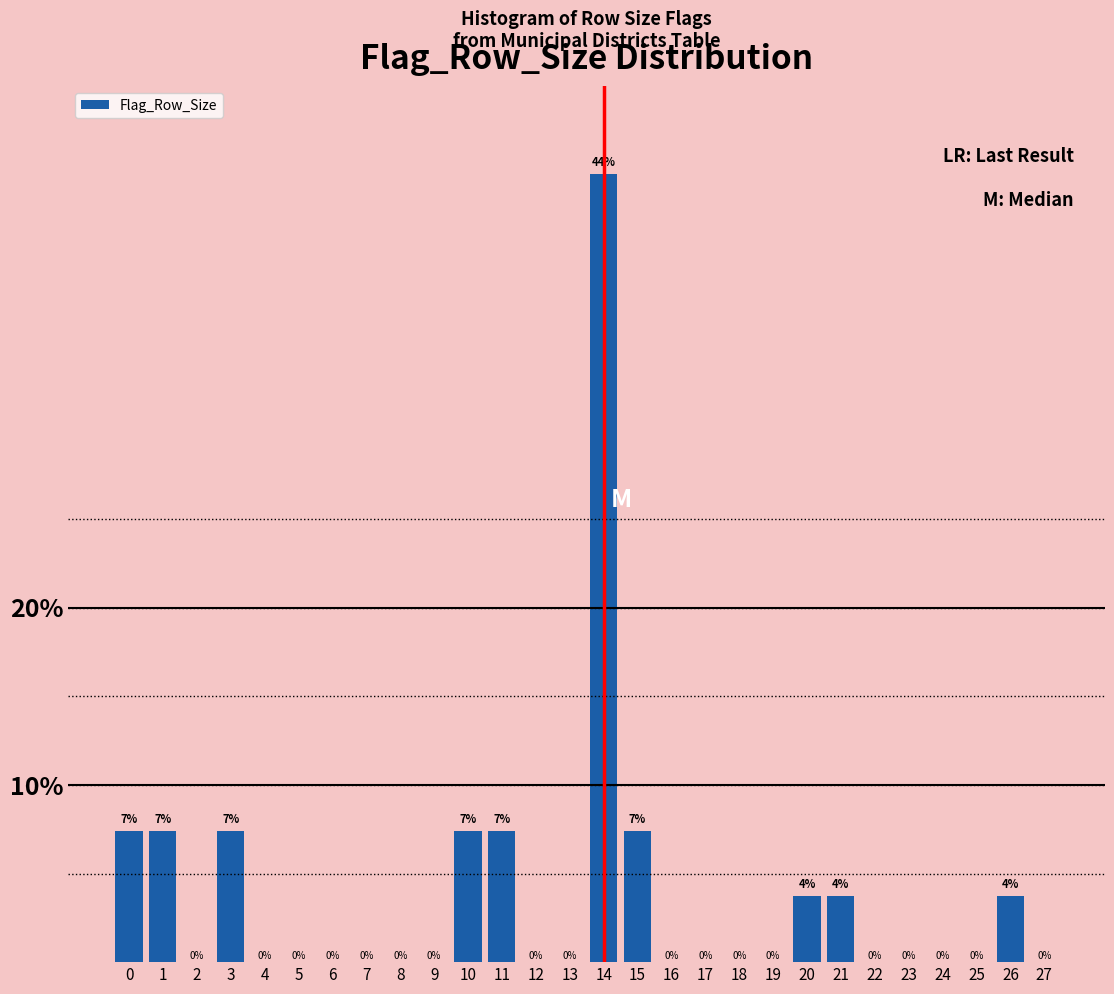

Read the value at 1.

7.4